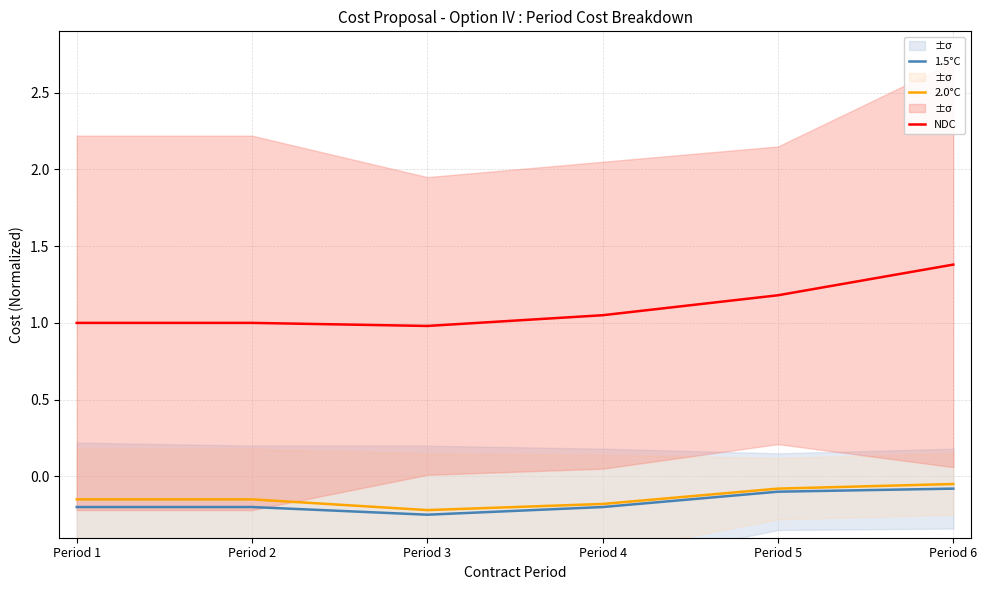

At which category is the sum across all series the highest?

Period 6